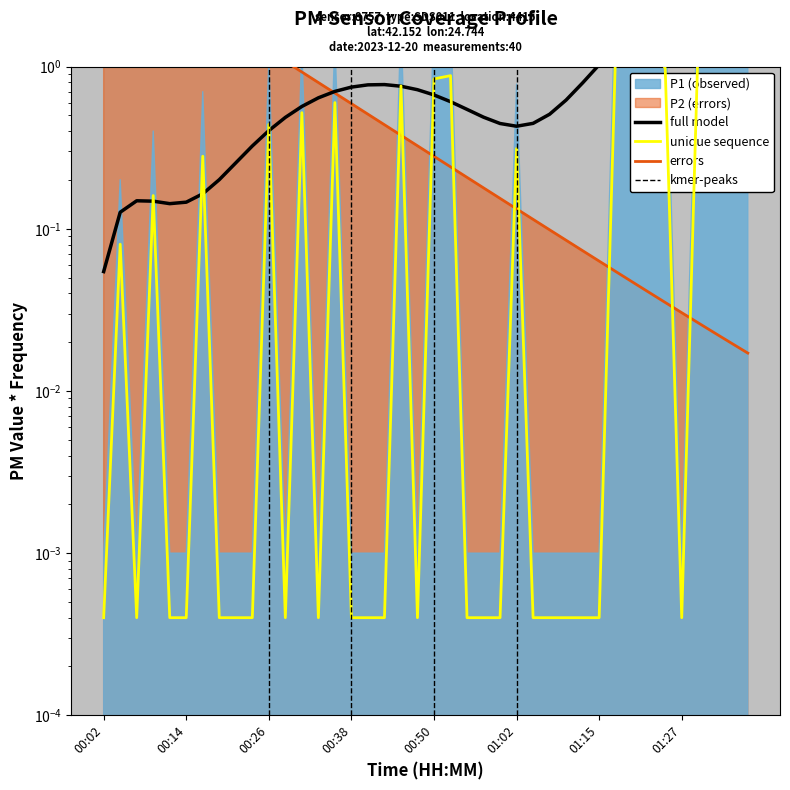

Which series has the largest range (max minus min)?

errors